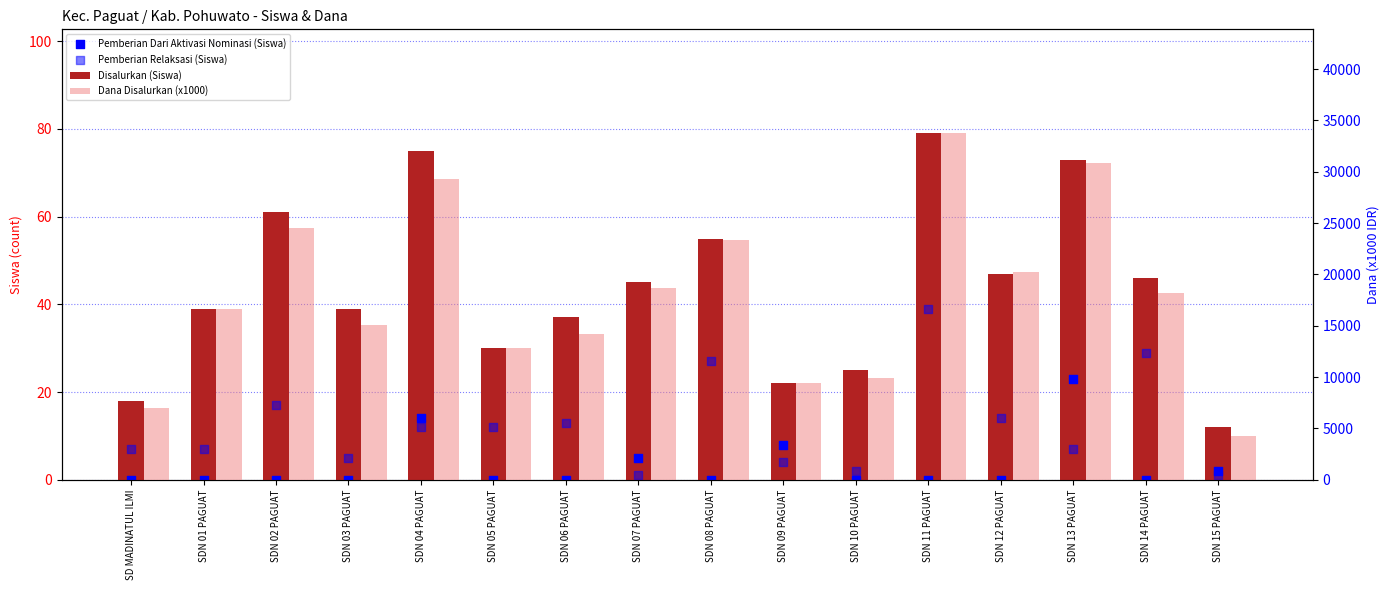

Which series contains the lowest Y value?

Pemberian Dari Aktivasi Nominasi (Siswa)